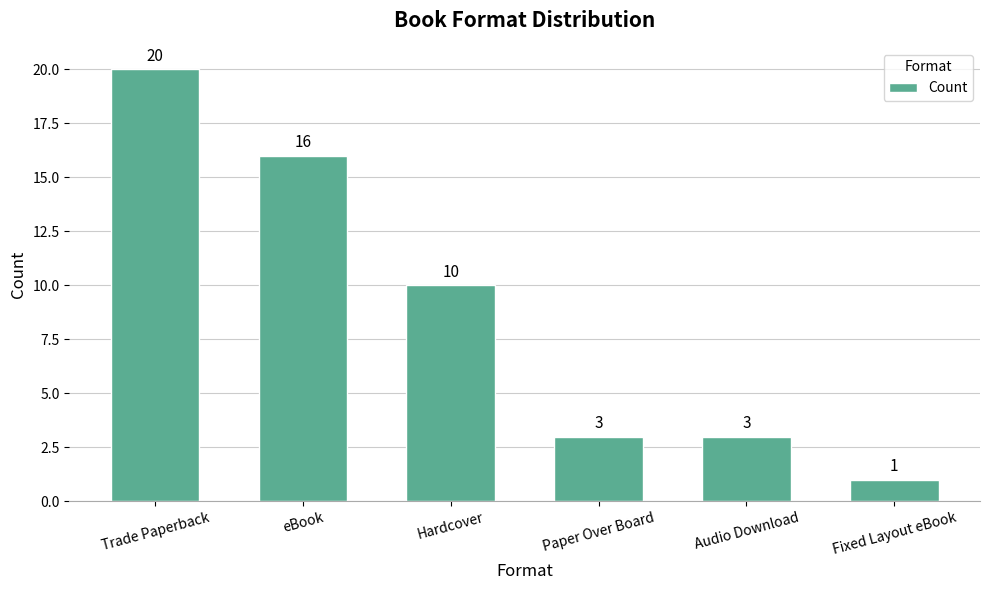

What is the label of the 5th bar from the right?

eBook